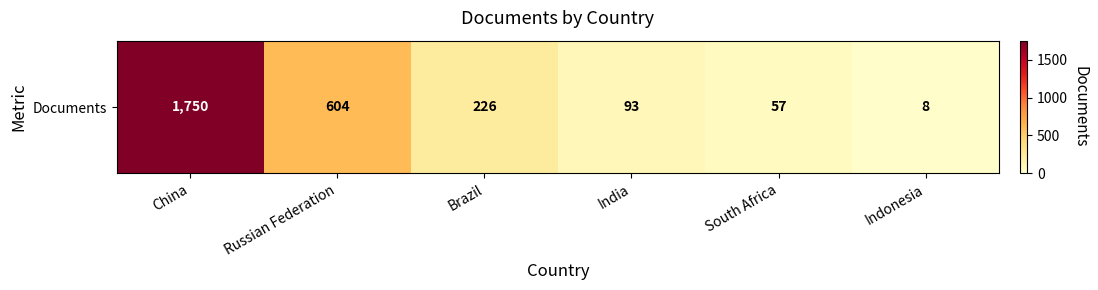

Between Russian Federation and Indonesia, which is larger?

Russian Federation